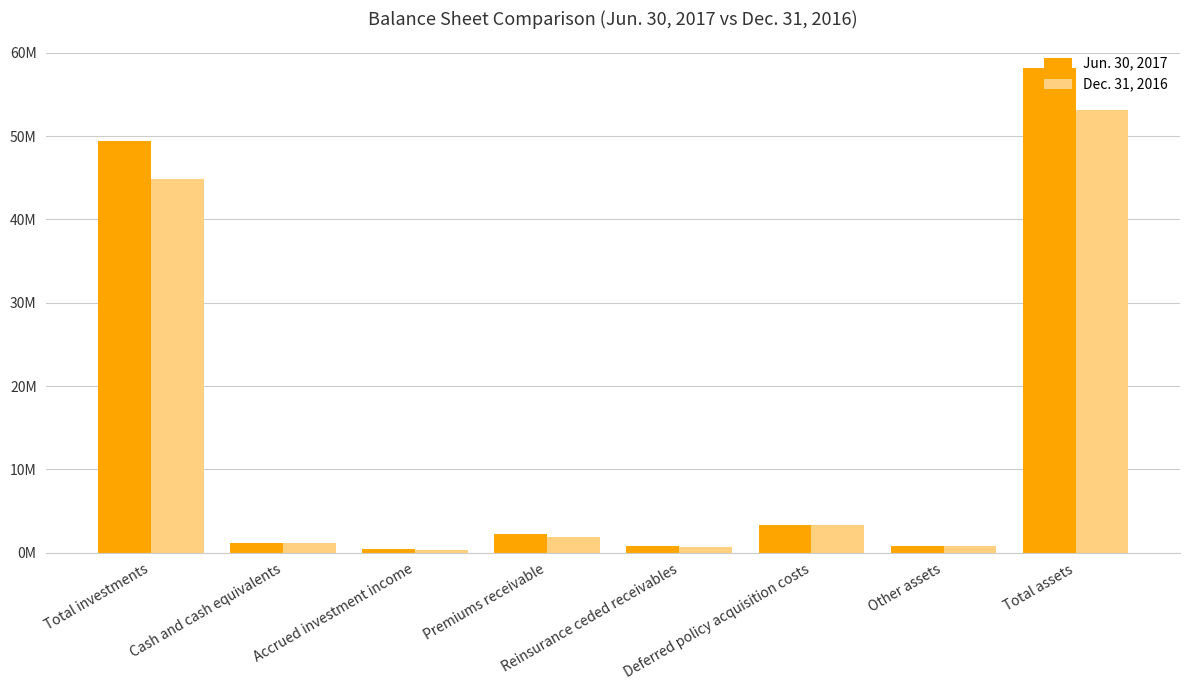

Are the bars horizontal?

No